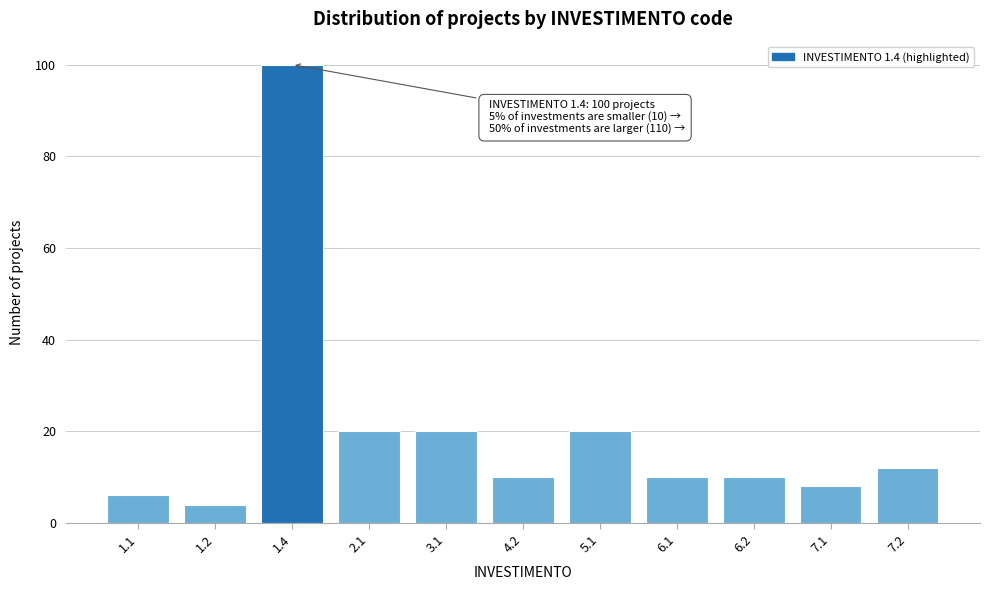

Reading right to left, transcribe all the data shown in this chart.

12	8	10	10	20	10	20	20	100	4	6